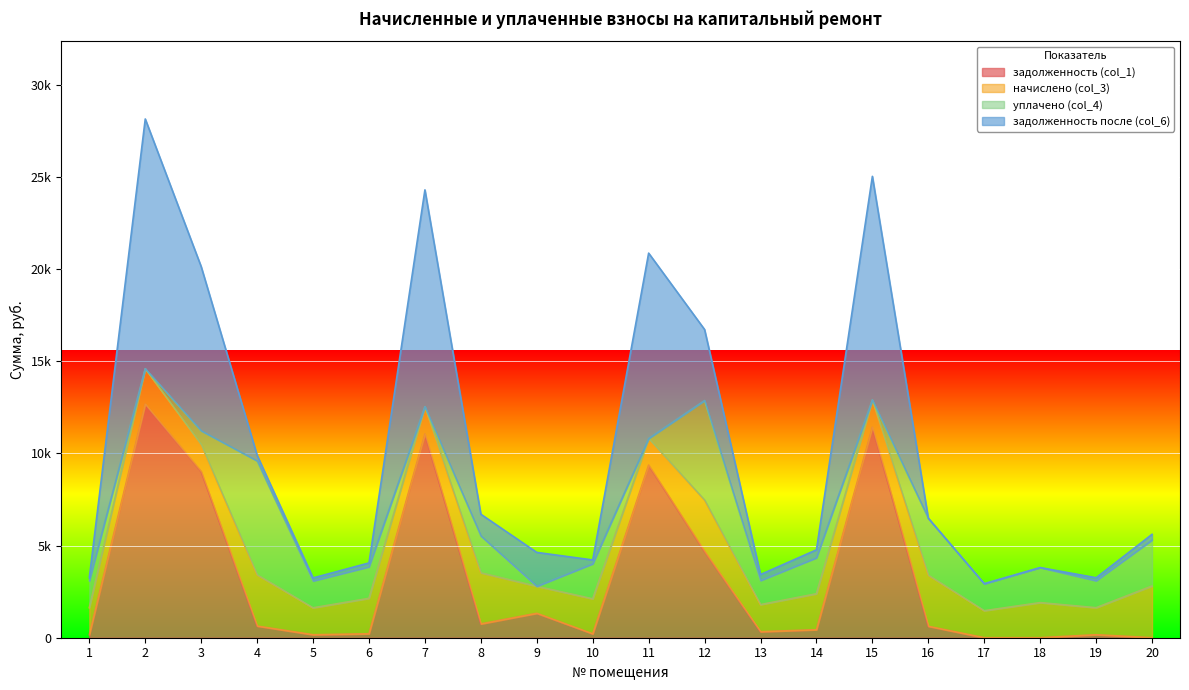

True or false: задолженность (col_1) and задолженность после (col_6) intersect in this chart.

False